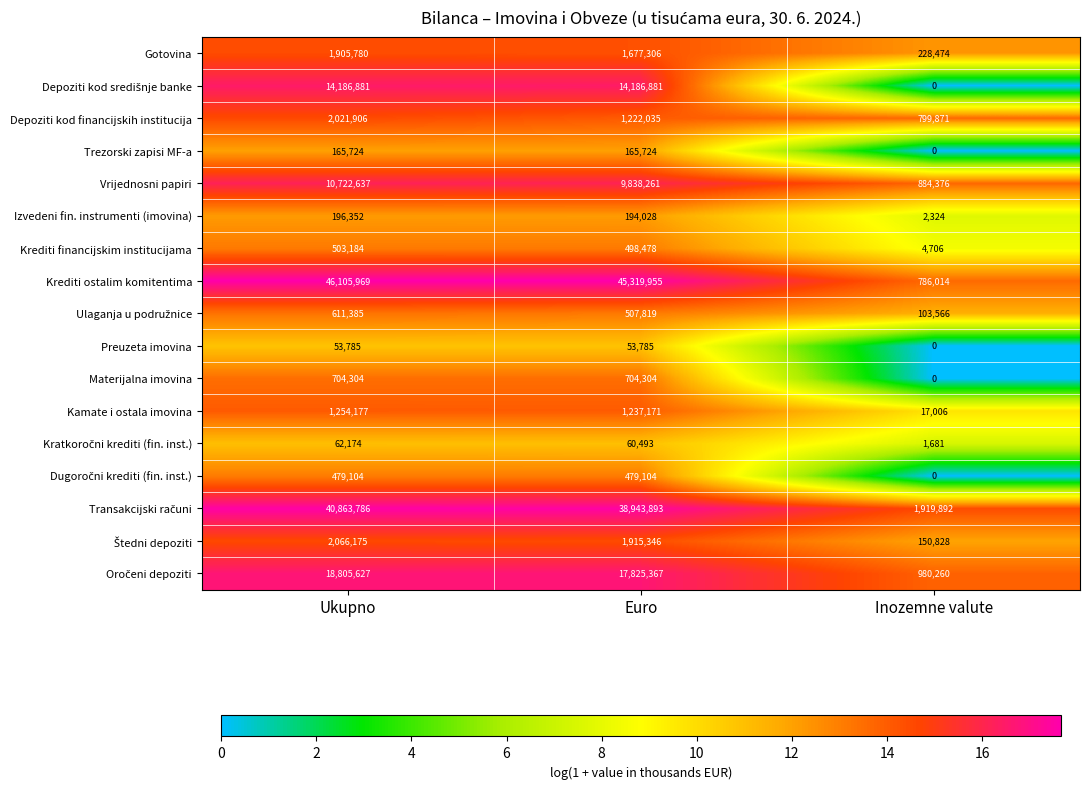

At which category is the sum across all series the highest?

Ukupno